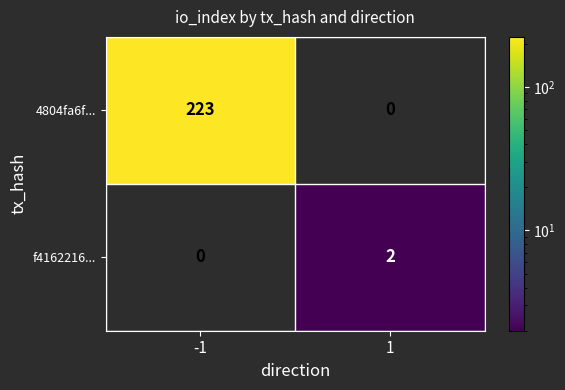

What is the difference between the maximum and minimum values in the 4804fa6f... series?

223